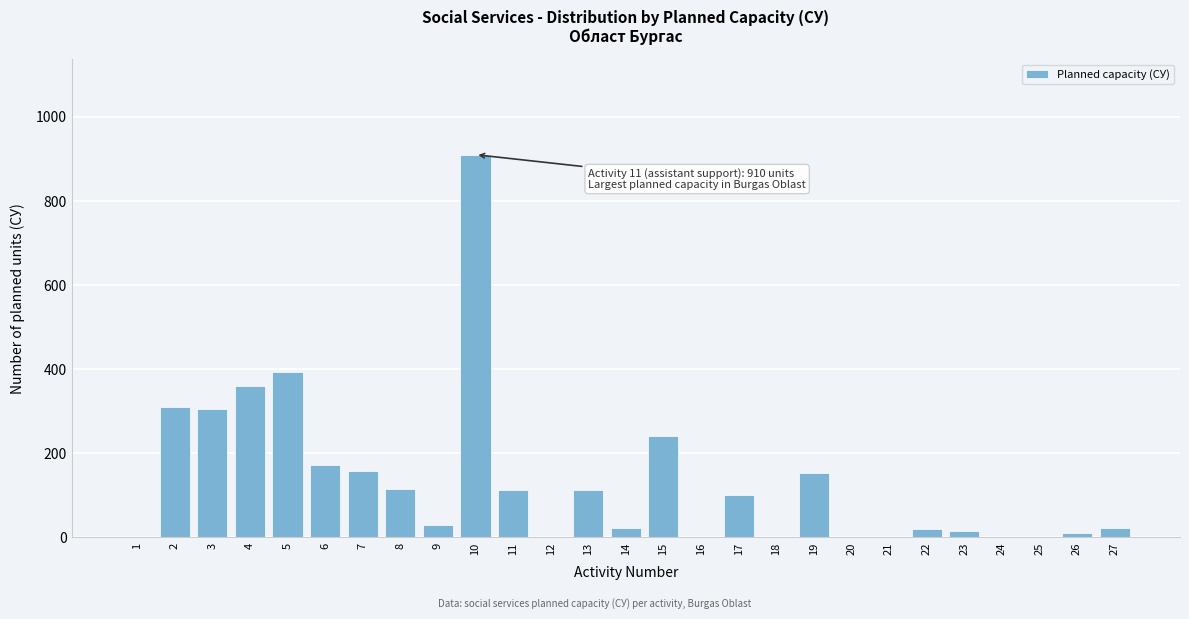

The value at 11 is 55. True or false?

False